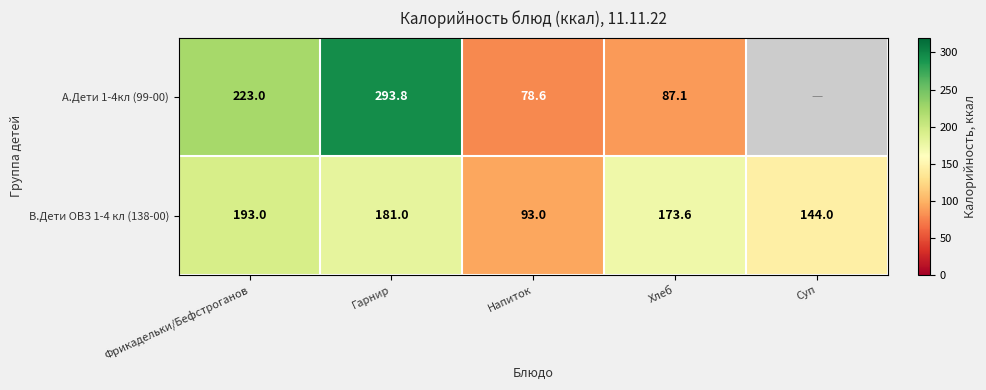

At which category is the sum across all series the highest?

Гарнир